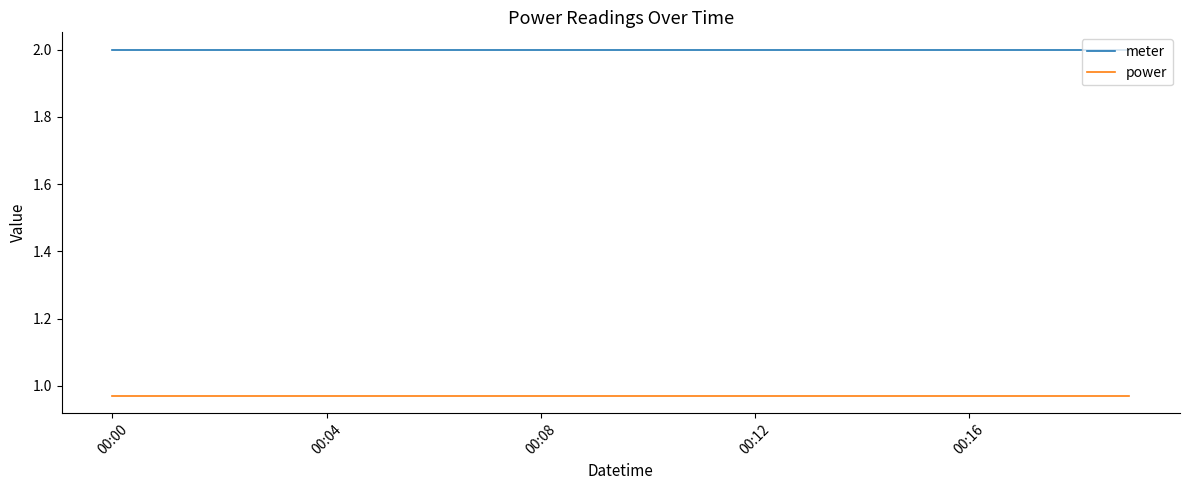

What is the greatest value displayed?

2.0